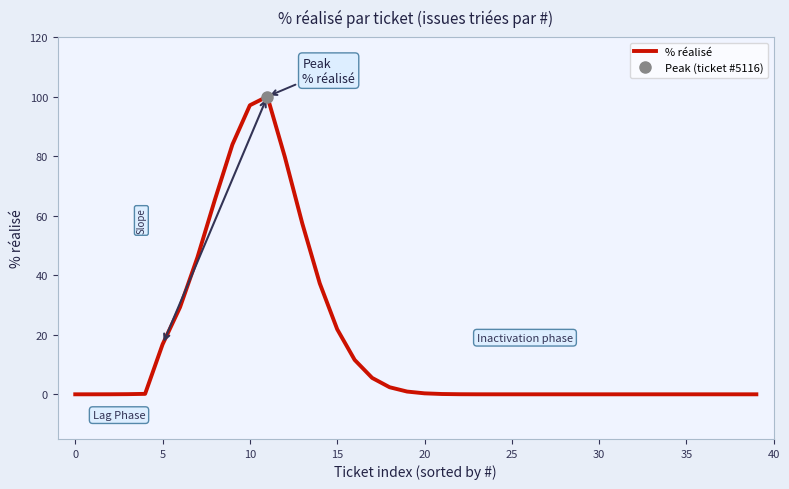

Count the number of categories in the chart.

40